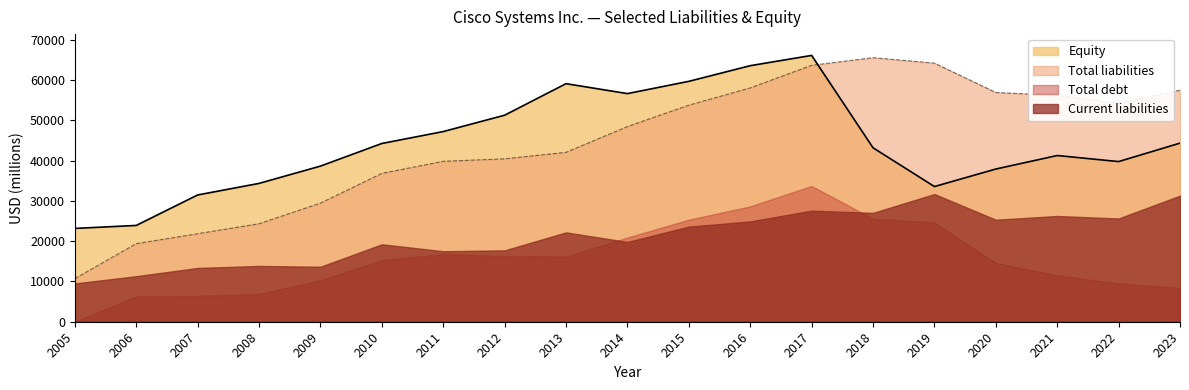

What is the difference between the second highest and minimum values in the Equity series?

40412